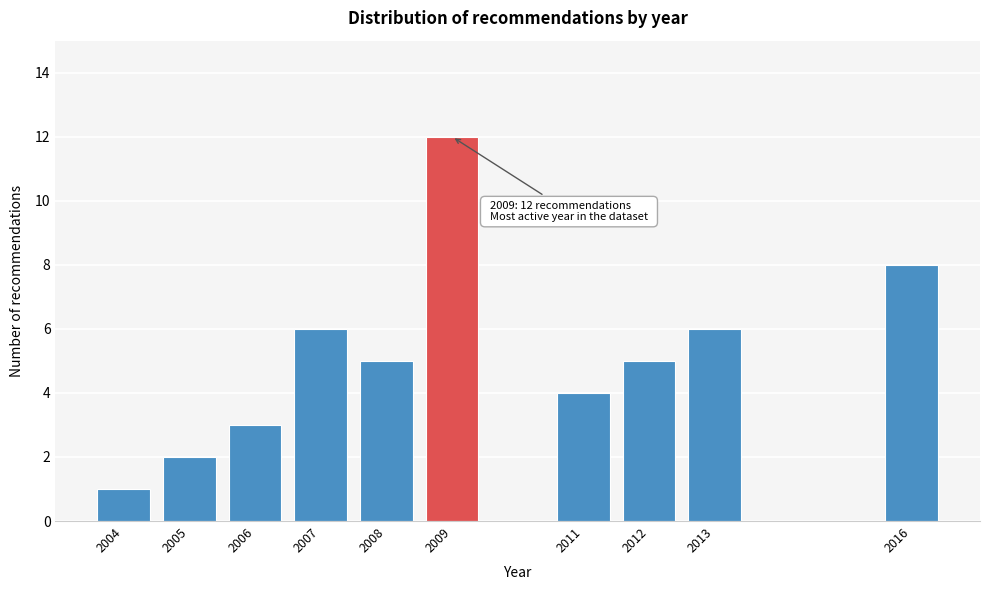

Reading right to left, extract all data points from this chart.

2016=8	2013=6	2012=5	2011=4	2009=12	2008=5	2007=6	2006=3	2005=2	2004=1